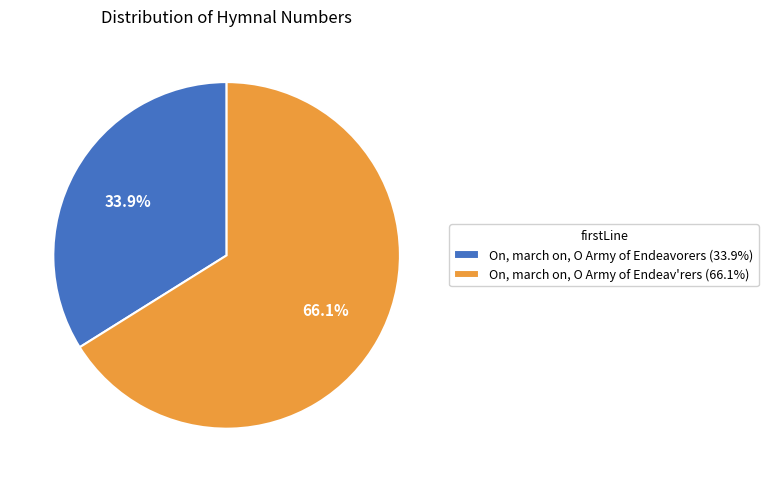

Is it true that On, march on, O Army of Endeav'rers is 75% of the pie?

False